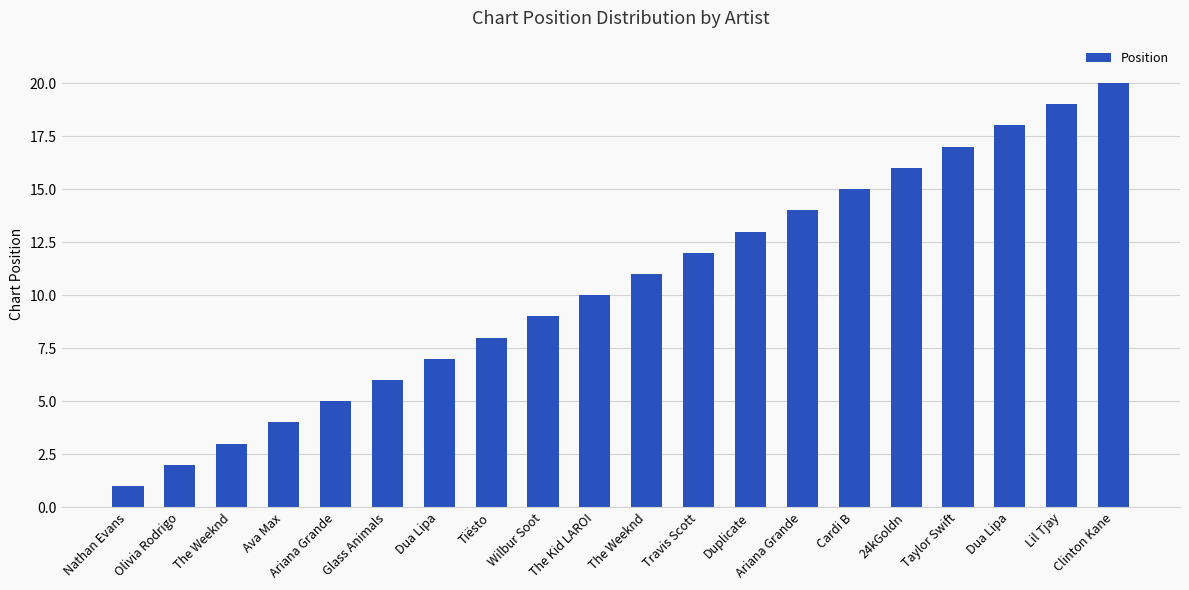

Count the number of categories in the chart.

20